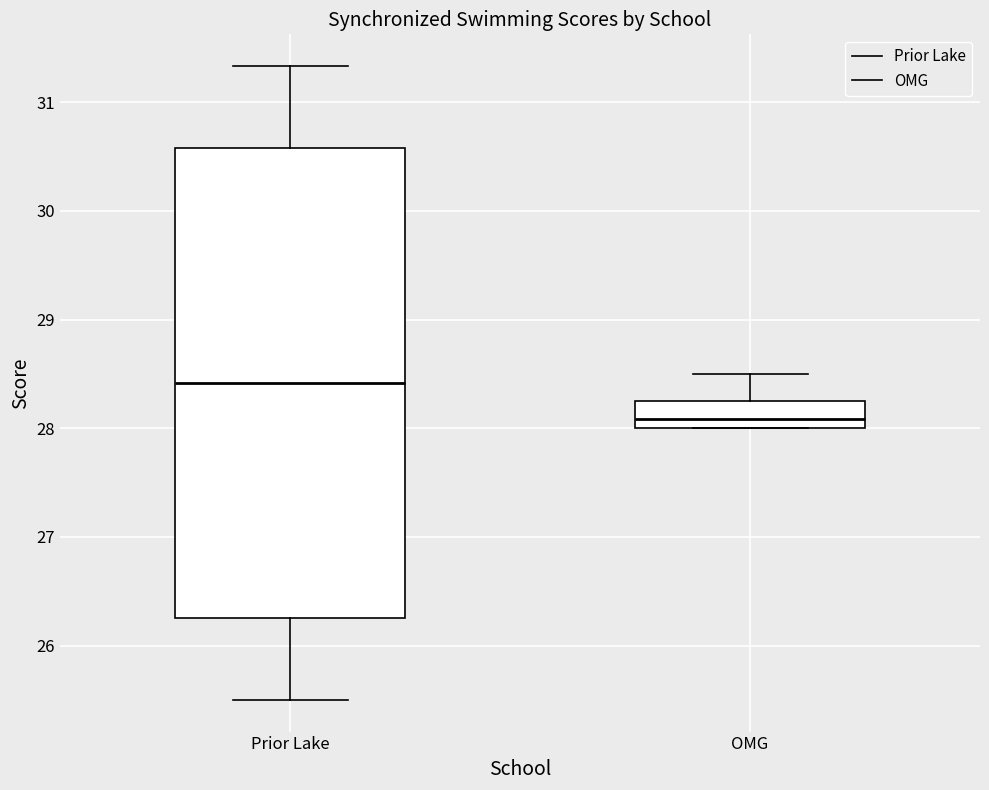

Comparing the boxes themselves (not the whiskers), which one is the tallest?

Prior Lake